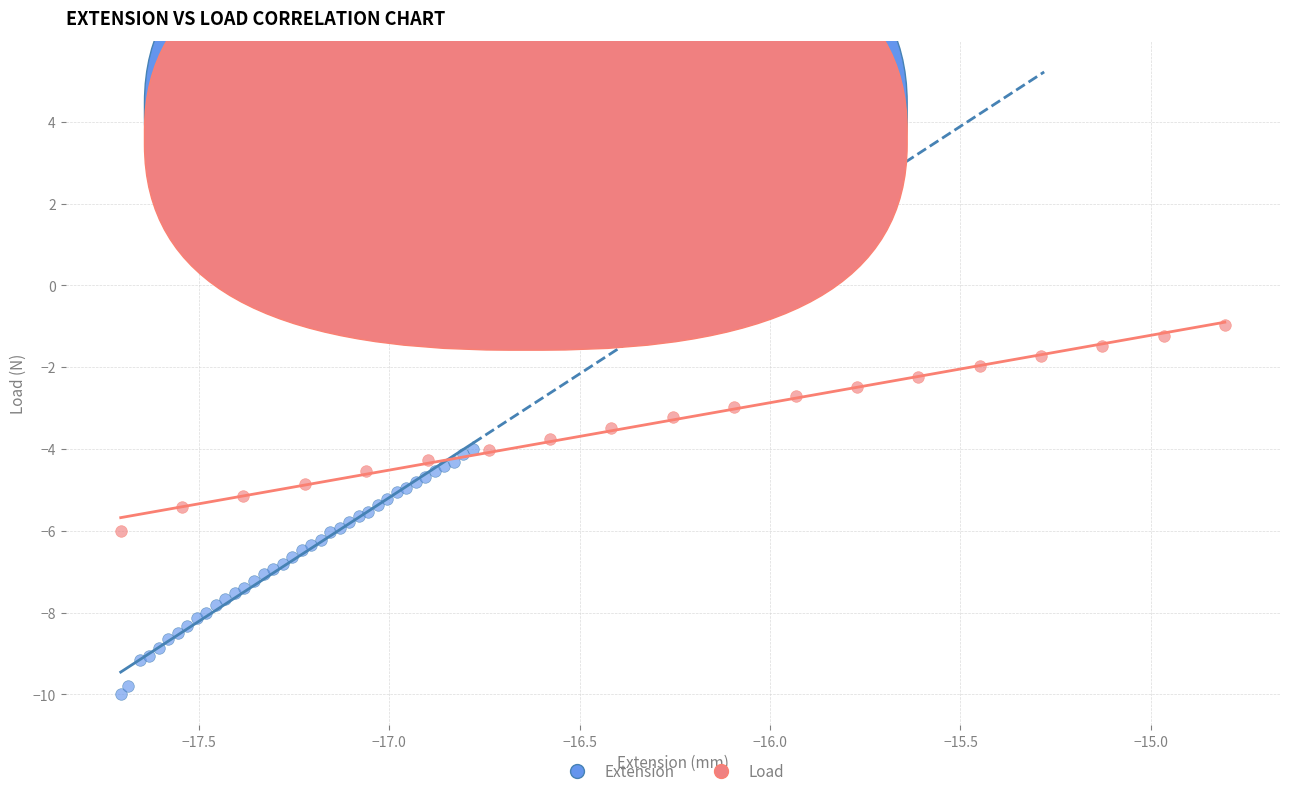

Which series contains the lowest Y value?

Extension